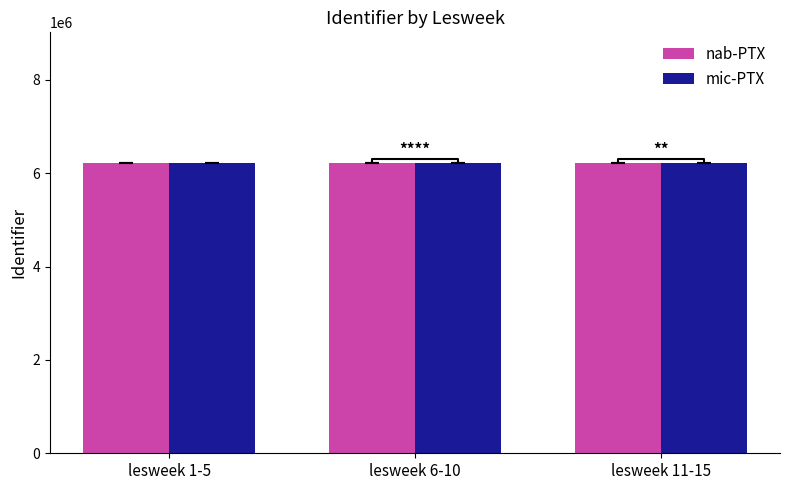

What is the sum of the nab-PTX values at lesweek 11-15 and lesweek 1-5?

12440594.4